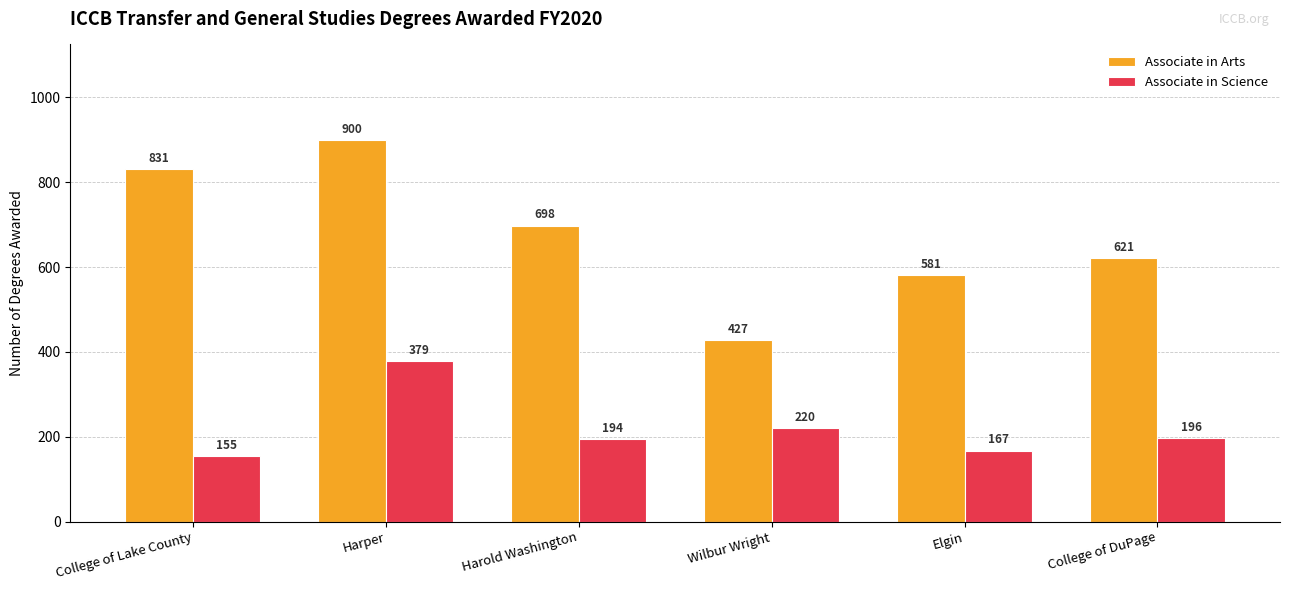

True or false: Associate in Arts has a value of 621 at College of DuPage.

True